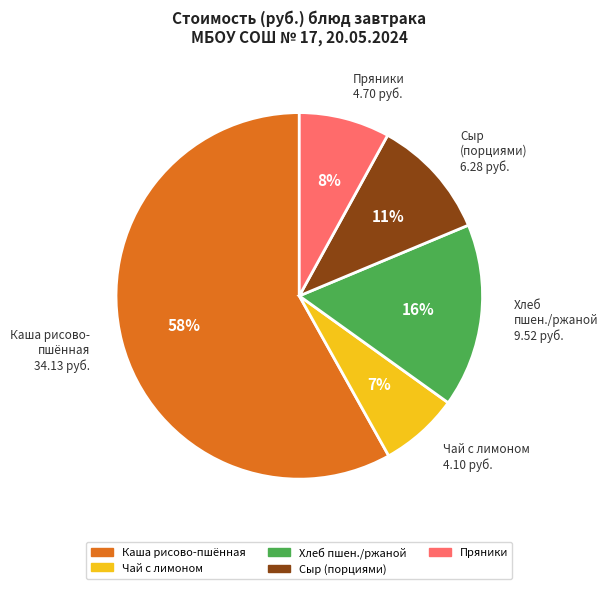

What is the majority slice?

Каша рисово- пшённая 34.13 руб.